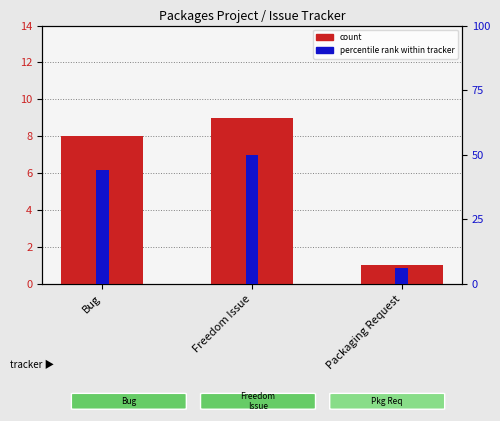

How many values in the percentile rank within tracker series are below 44?

1